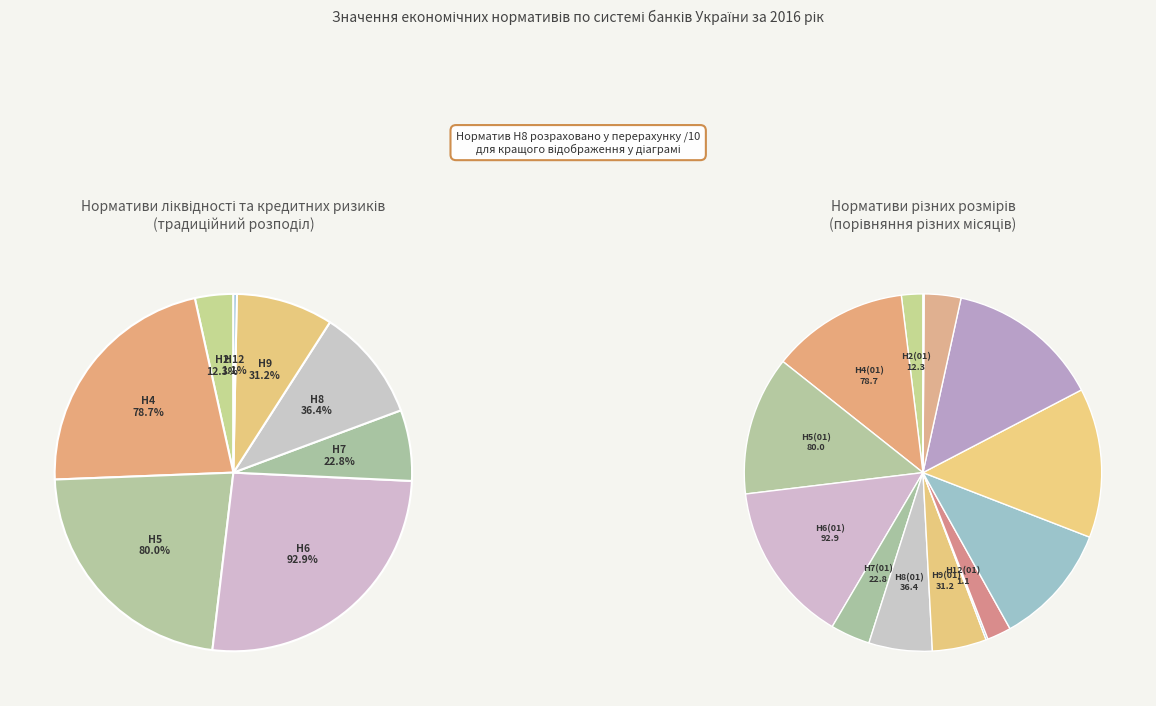

How many slices are in this pie chart?

8